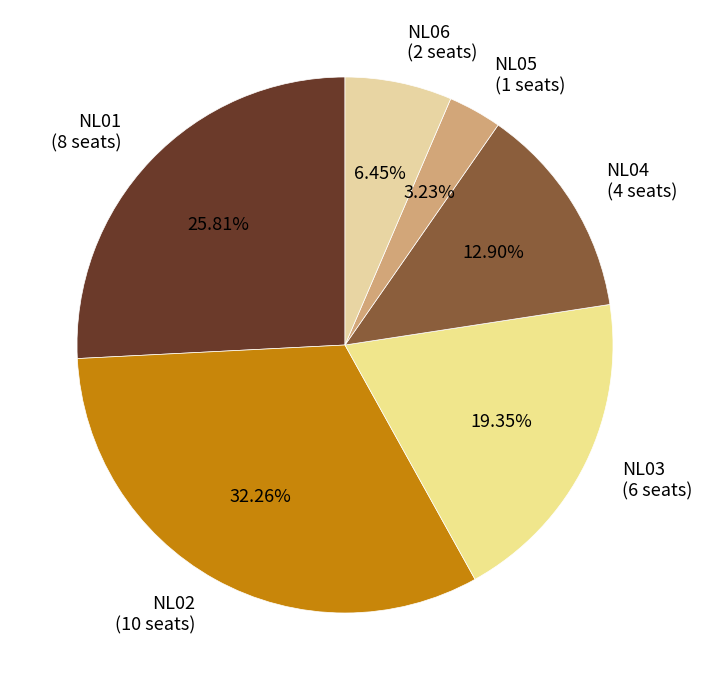

How many slices are in this pie chart?

6